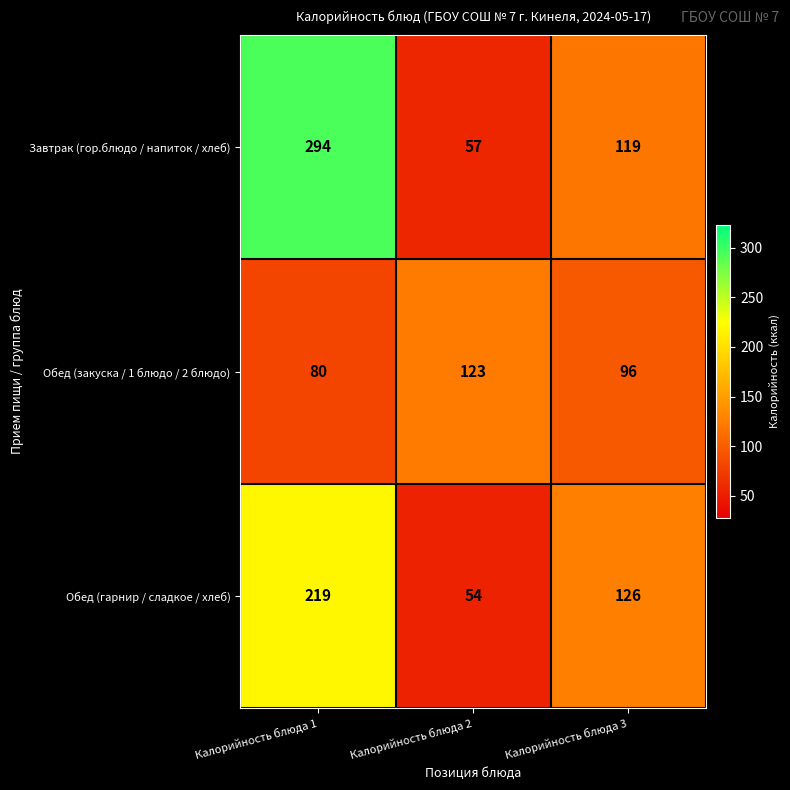

What is the spread (max minus min) of values at Калорийность блюда 1?

214